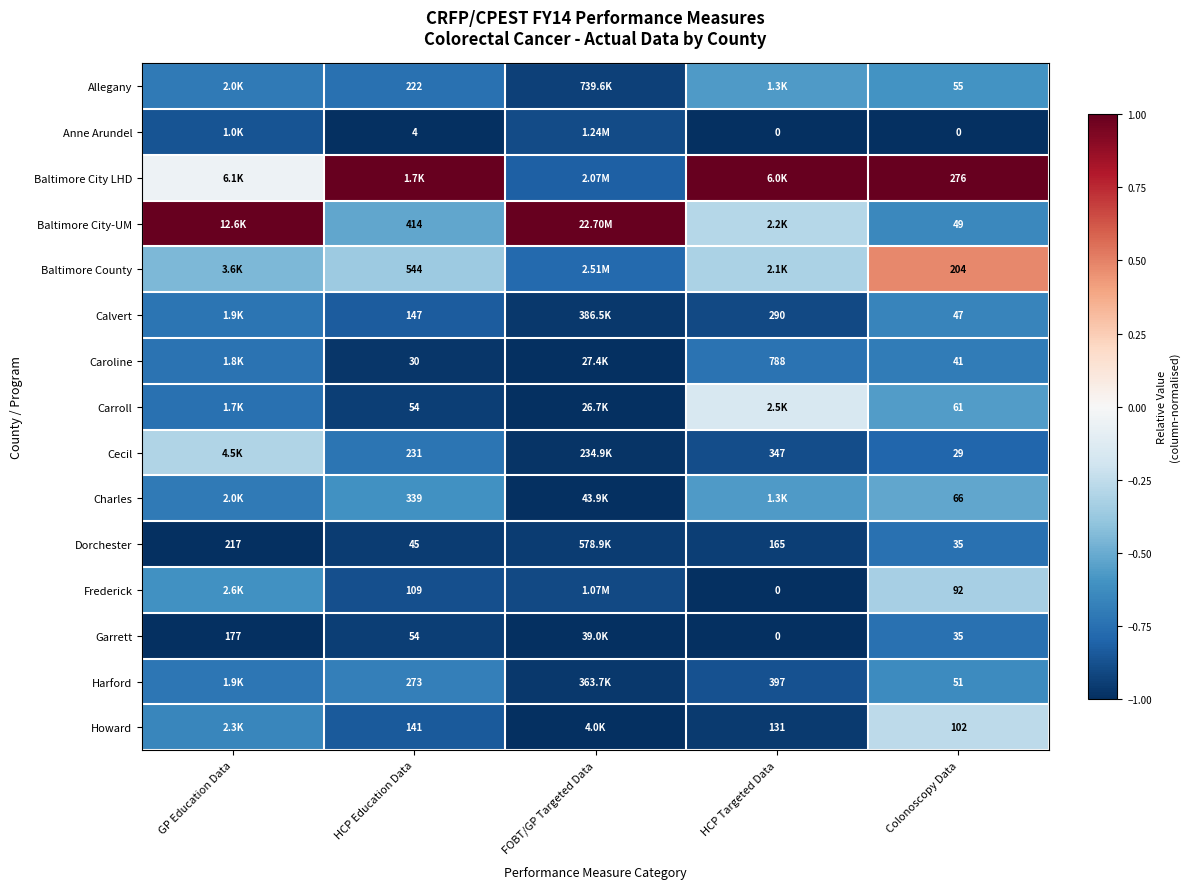

List the series in order of their peak value, lowest first.

Anne Arundel, Dorchester, Garrett, Caroline, Calvert, Harford, Allegany, Charles, Frederick, Cecil, Howard, Carroll, Baltimore County, Baltimore City LHD, Baltimore City-UM